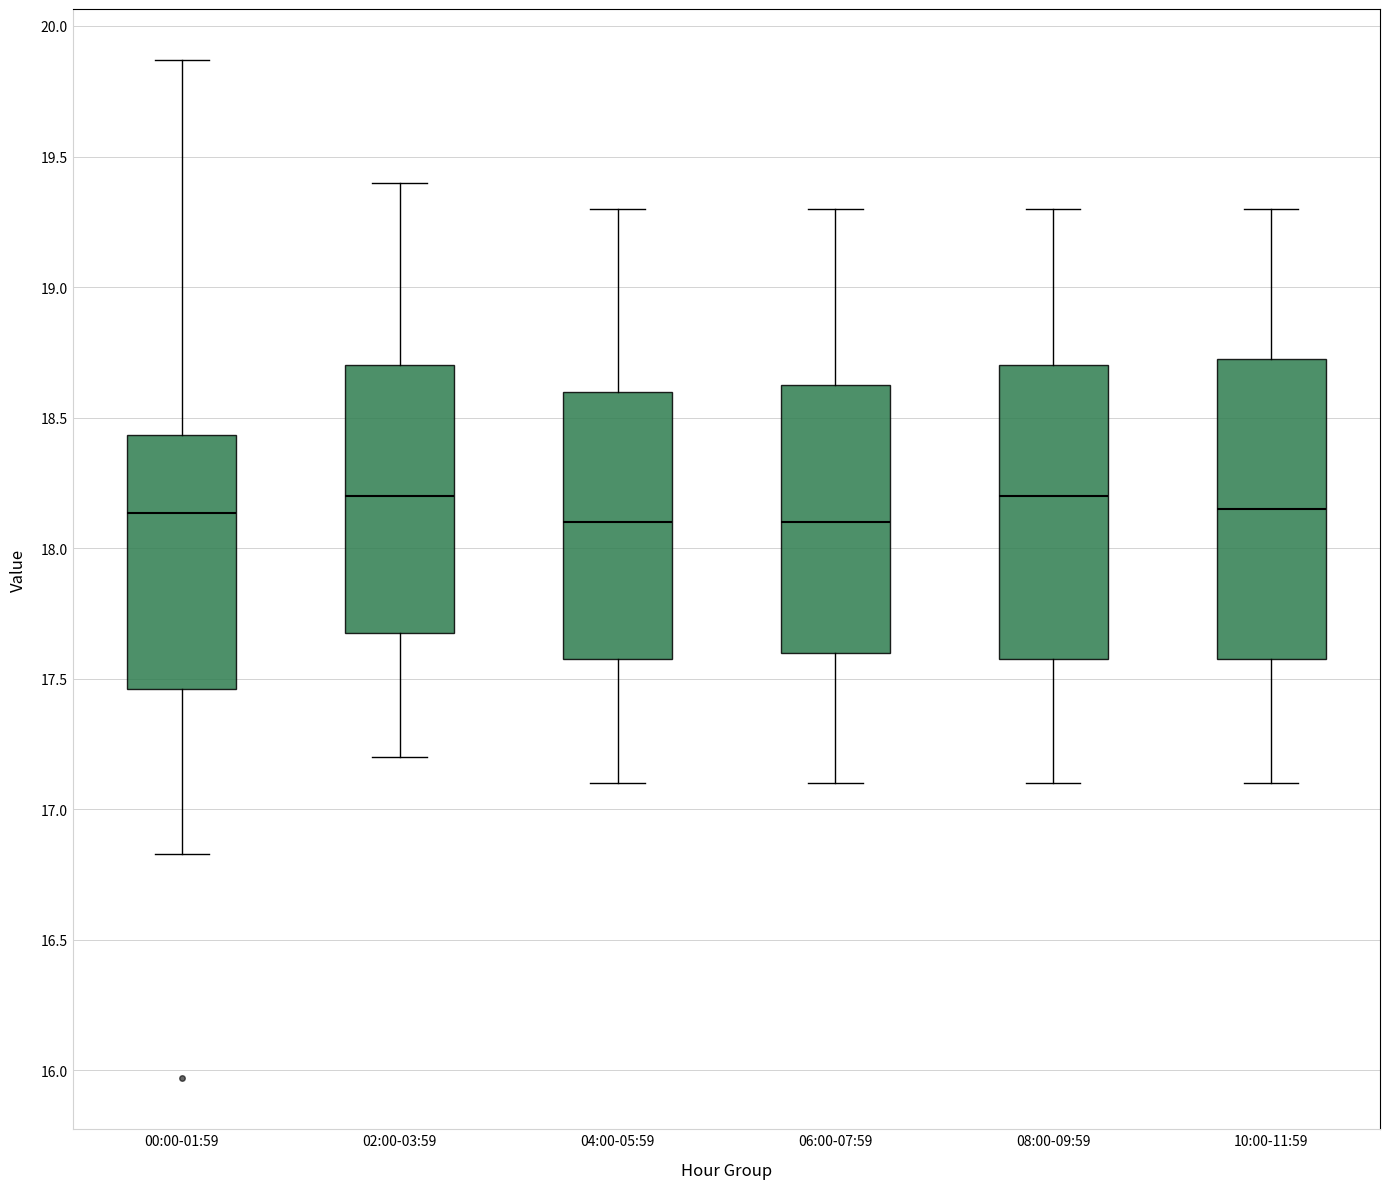

Where is the lower edge of the box for 00:00-01:59 on the y-axis? The values are not printed on the chart, so give them approximately, as read against the axis.

17.45